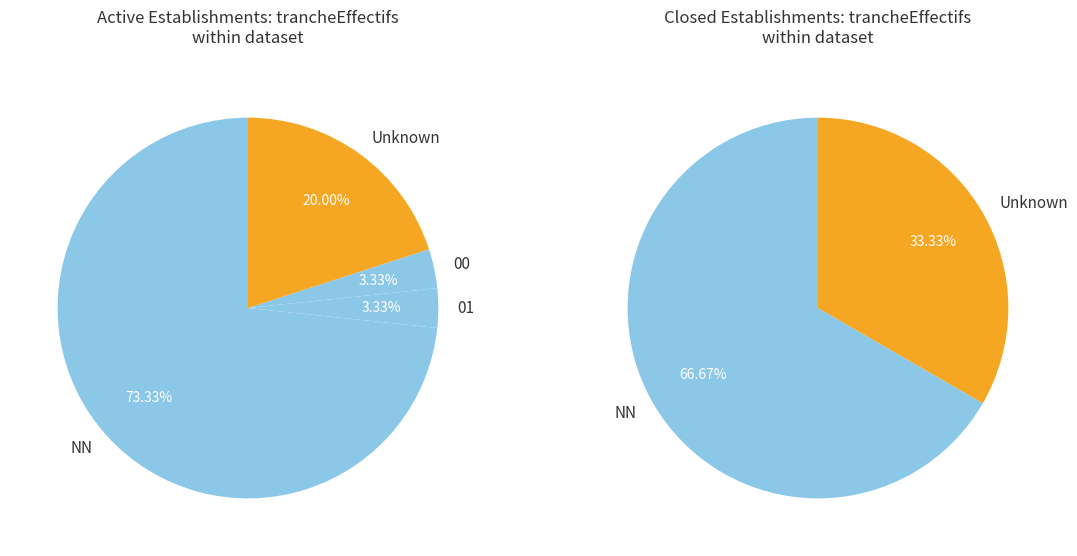

Do 00 and  together represent more than half of the pie?

No